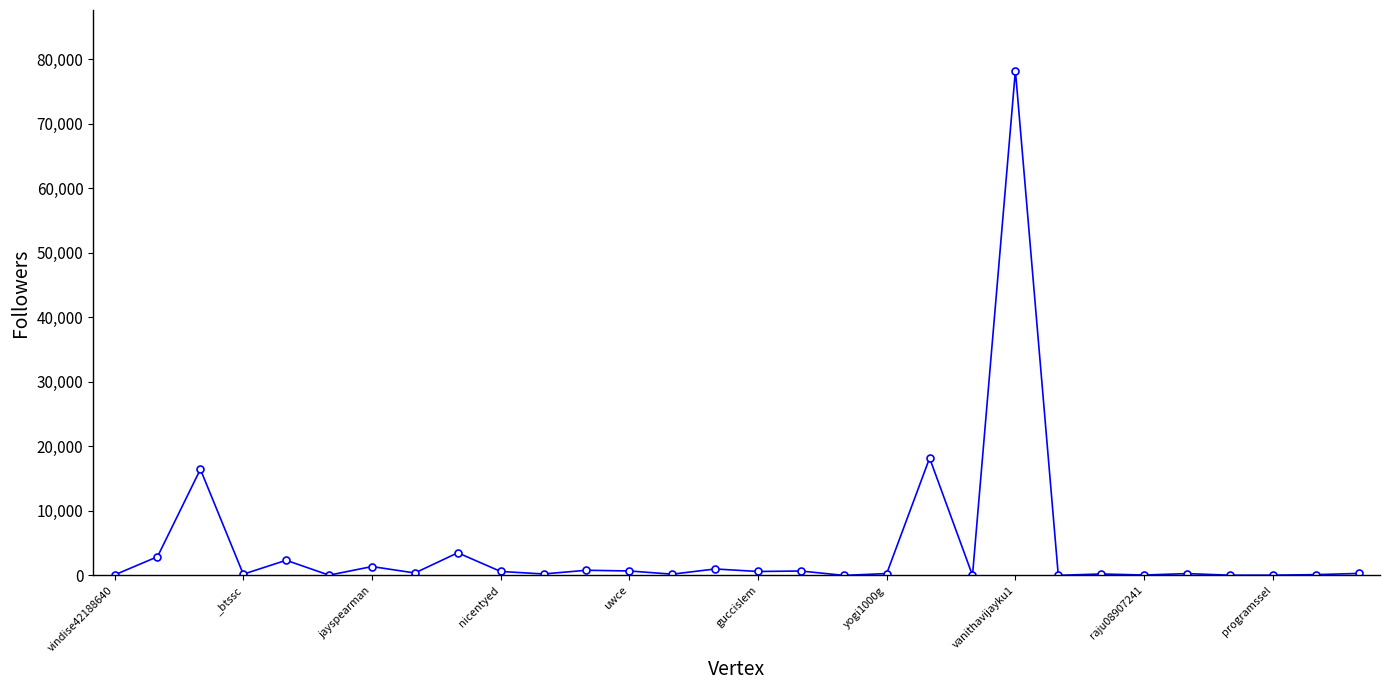

True or false: there are more than 0 points higher than both neighbors.

True